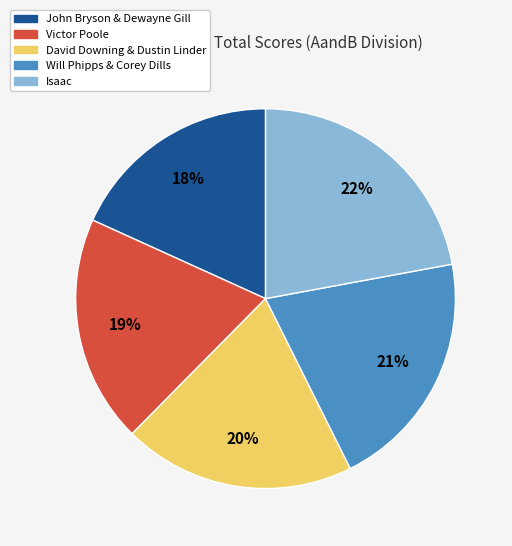

Is it true that Isaac is 22% of the pie?

True